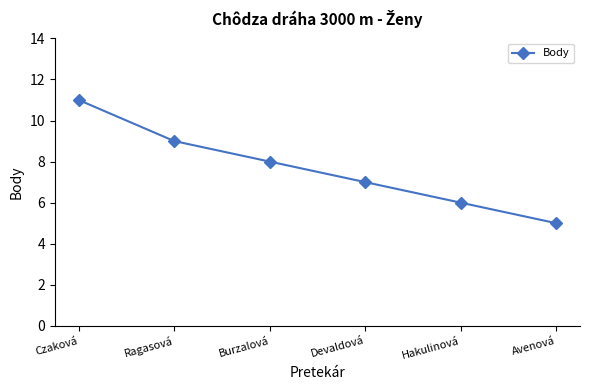

Is it true that the value at Devaldová is 12?

False